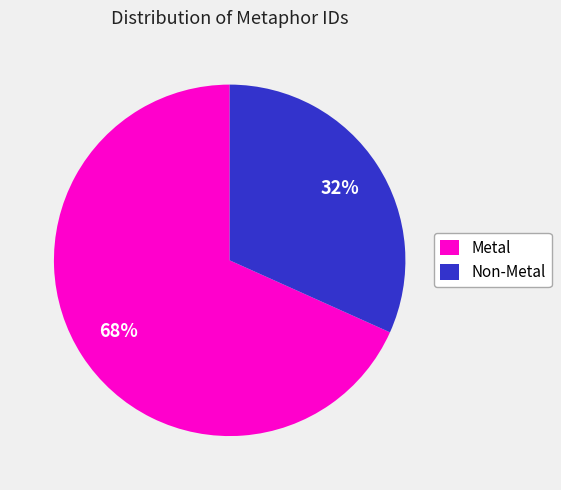

The Metal slice represents 81% of the pie. True or false?

False